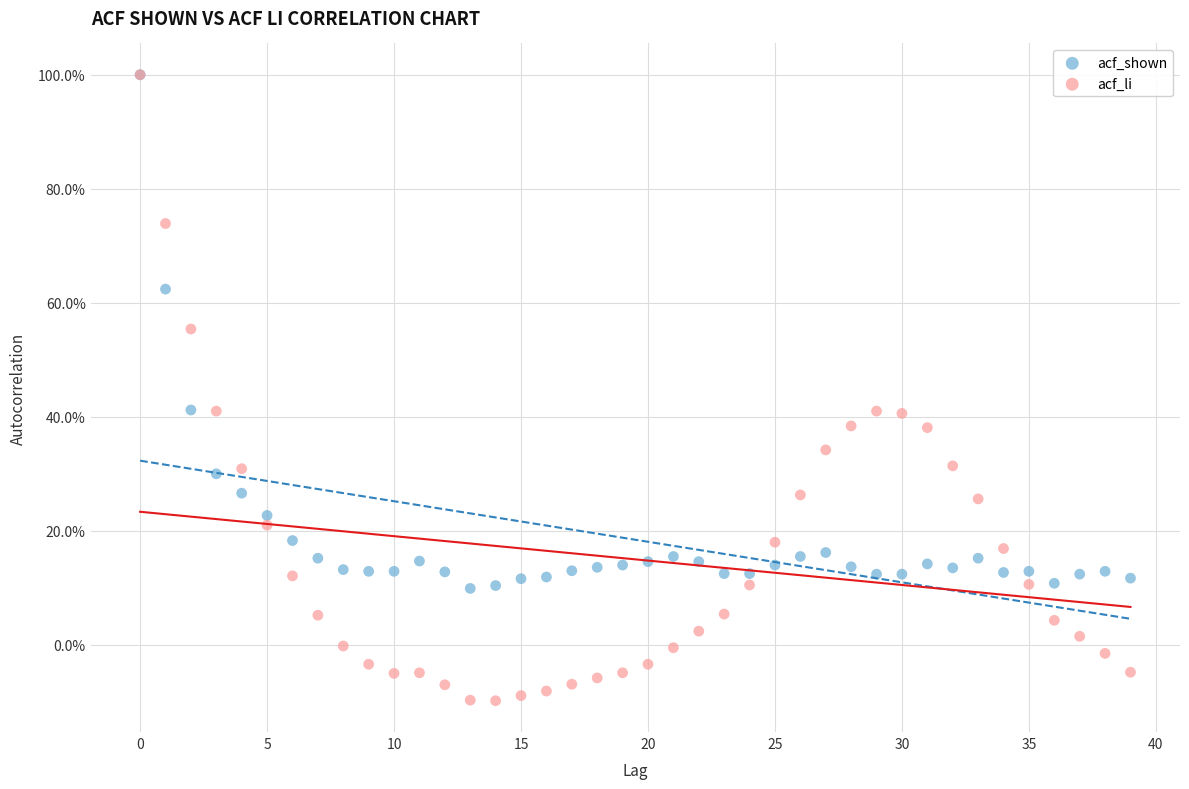

Which series has the largest Y range (max minus min)?

acf_li